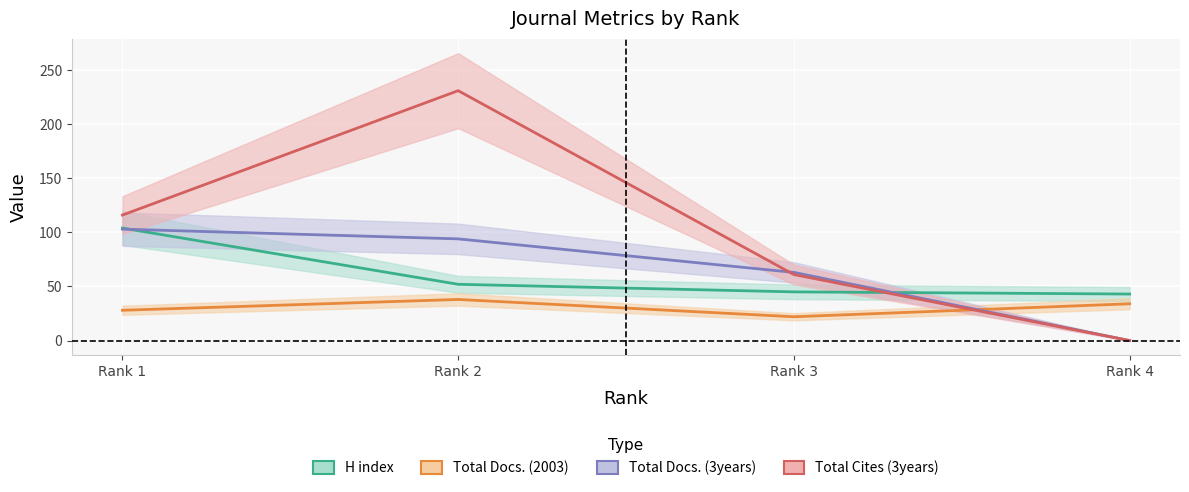

True or false: Total Docs. (3years) and H index intersect in this chart.

True